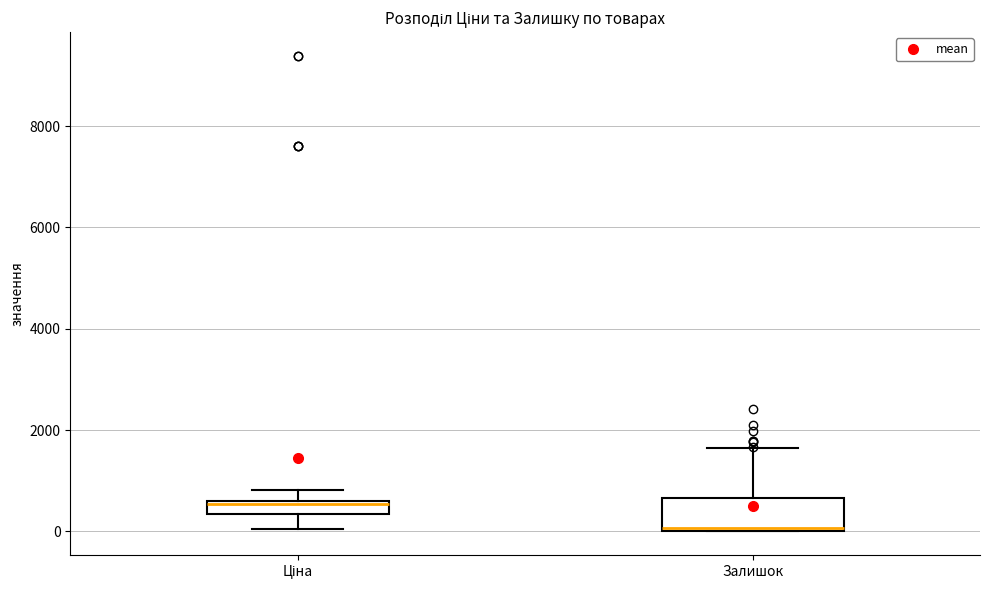

Which box has the highest median line?

Ціна